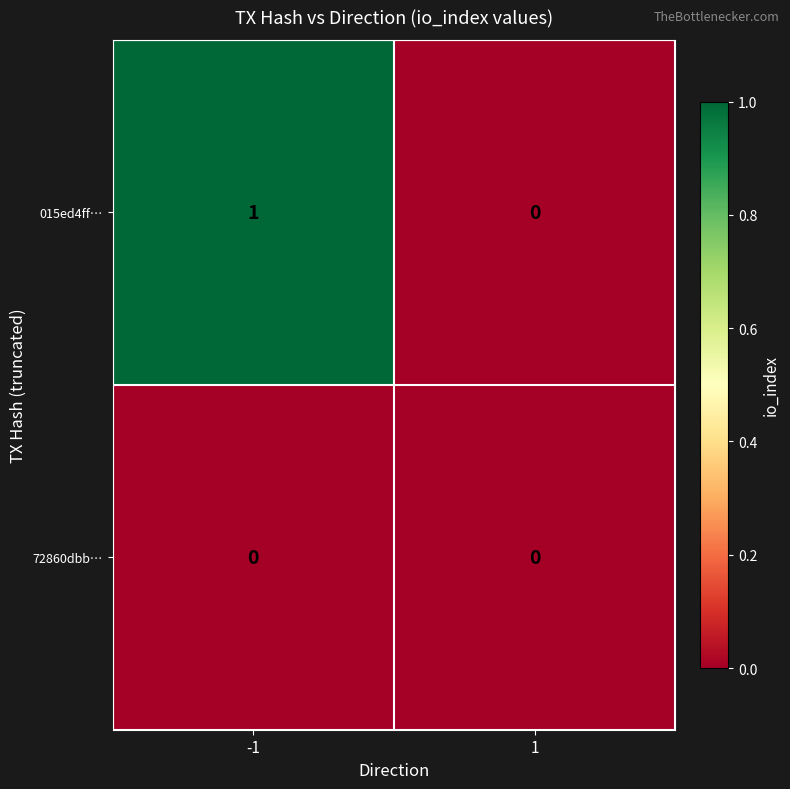

Rank the series by their average value, from lowest to highest.

72860dbb…, 015ed4ff…